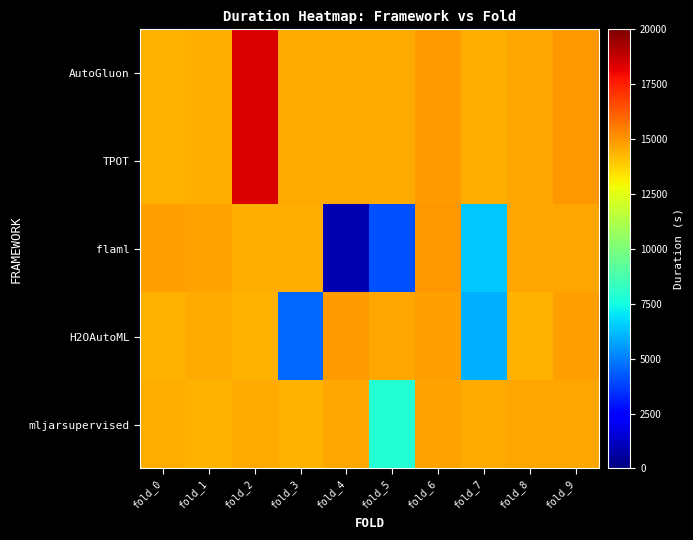

Between fold_7 and fold_8, which series saw the biggest shift?

H2OAutoML